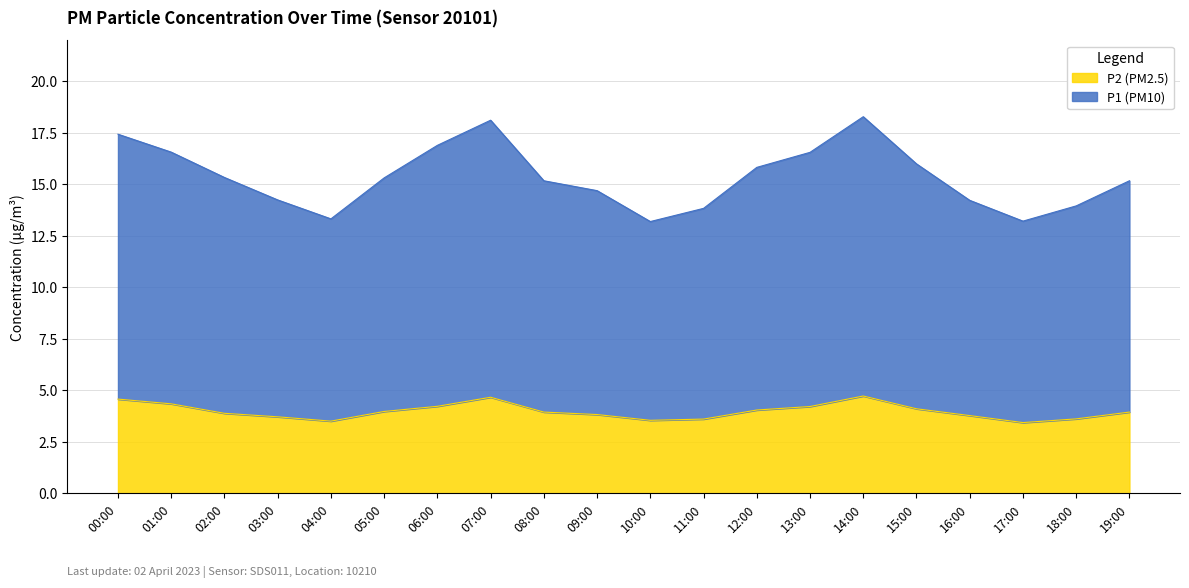

Reading left to right, transcribe all the data shown in this chart.

P1: 17.4	16.6	15.3	14.2	13.3	15.3	16.9	18.1	15.2	14.7	13.2	13.8	15.8	16.6	18.3	16.0	14.2	13.2	14.0	15.2
P2: 4.6	4.3	3.9	3.7	3.5	4.0	4.2	4.7	4.0	3.8	3.5	3.6	4.0	4.2	4.7	4.1	3.8	3.4	3.6	4.0